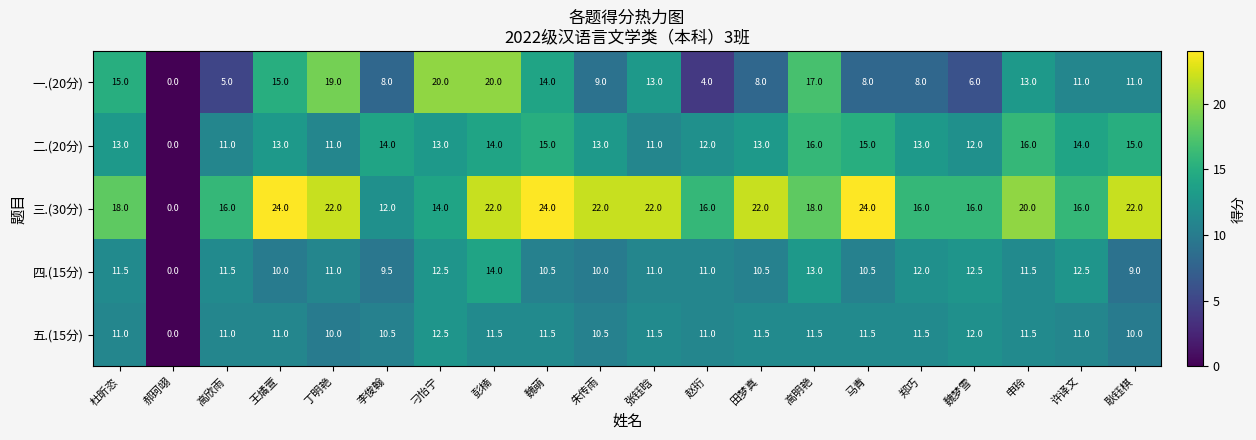

What is the sum of the 三.(30分) values at 魏萌 and 高欣雨?

40.0